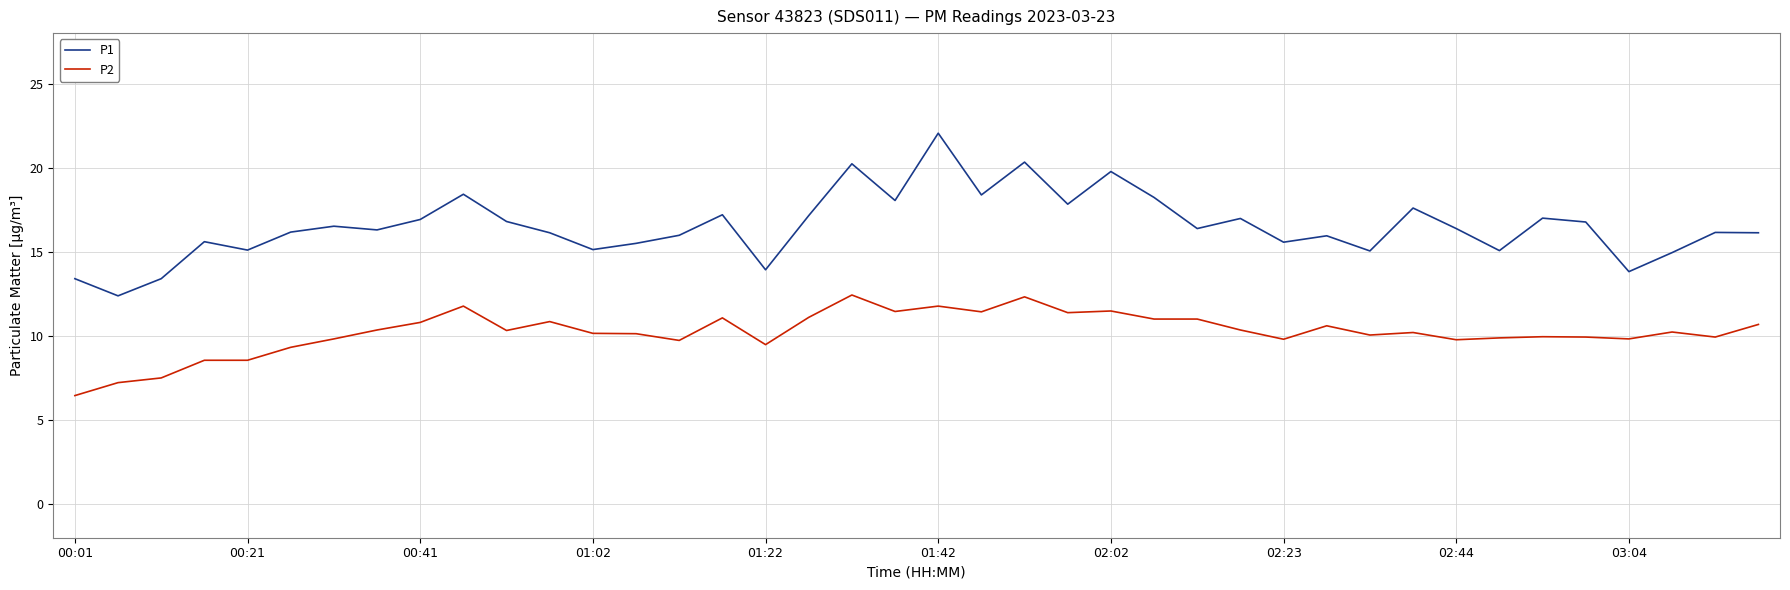

What is the difference between the maximum and minimum values in the P1 series?

9.7